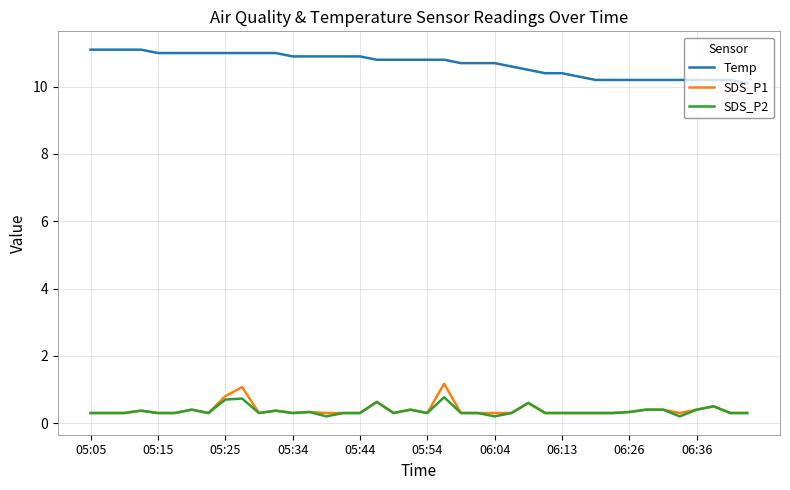

How many lines are shown in the chart?

3